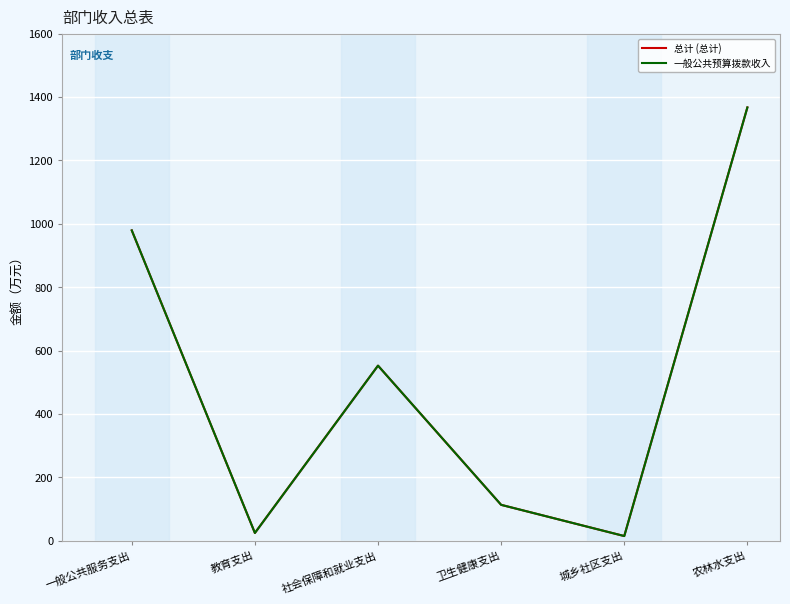

Rank the series by their maximum value, from lowest to highest.

总计 (总计), 一般公共预算拨款收入